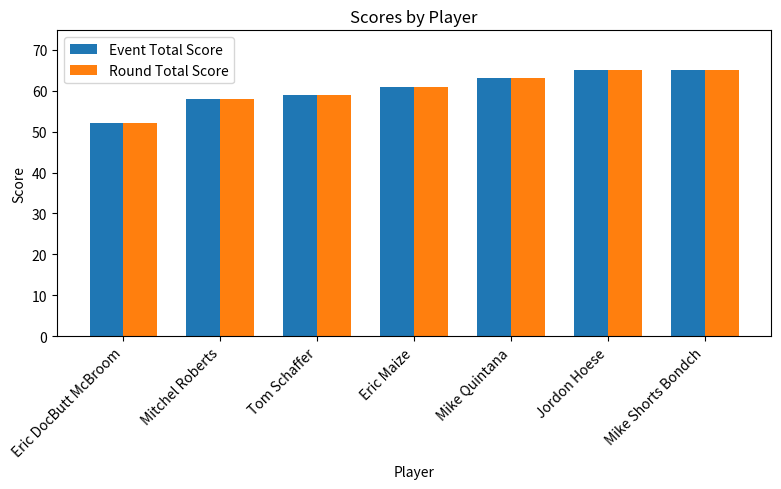

How many categories are shown in the chart?

7